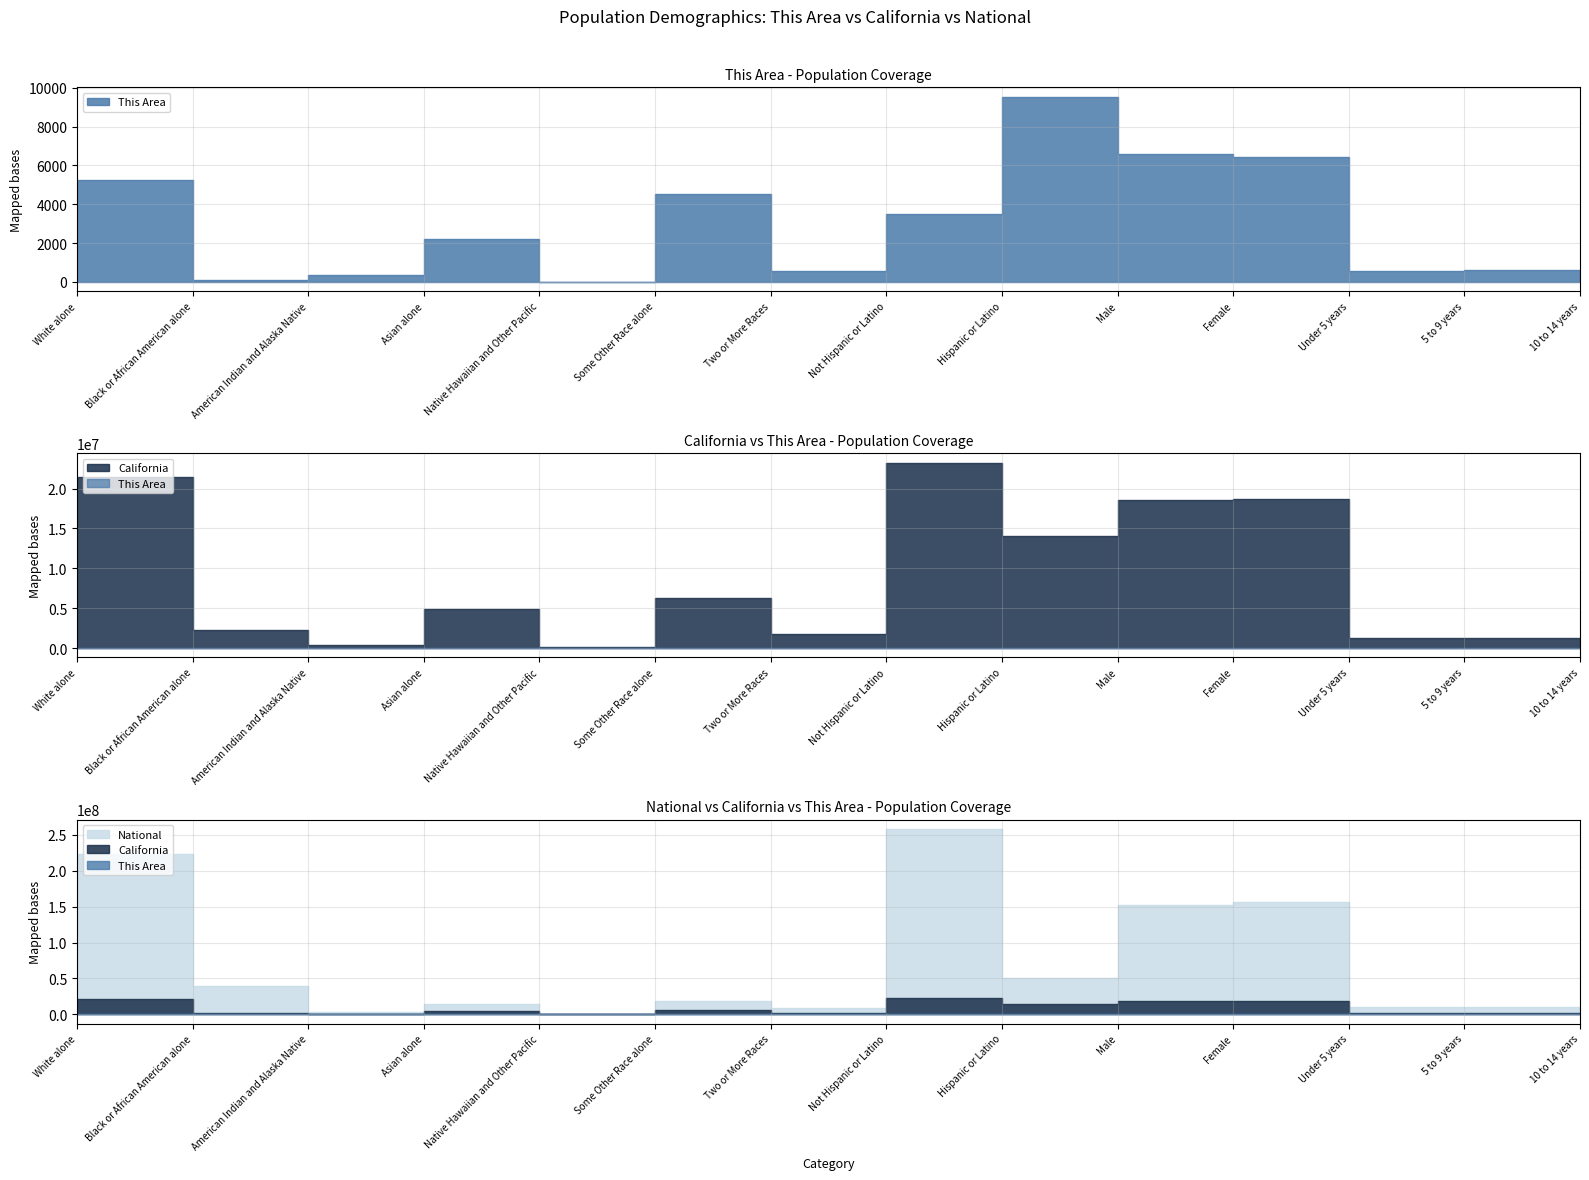

The value of National at Two or More Races is 9009073. True or false?

True